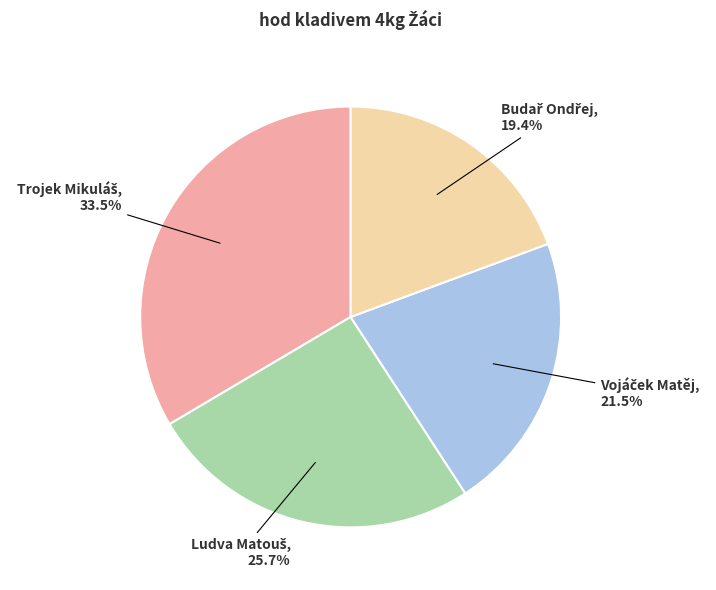

Does any single category account for the majority?

No